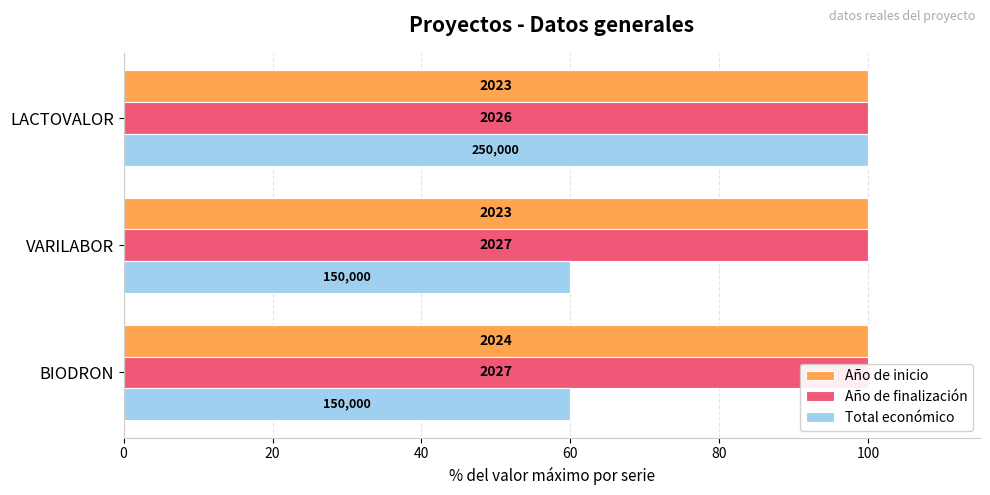

How many values in the Año de finalización series are below 100?

1